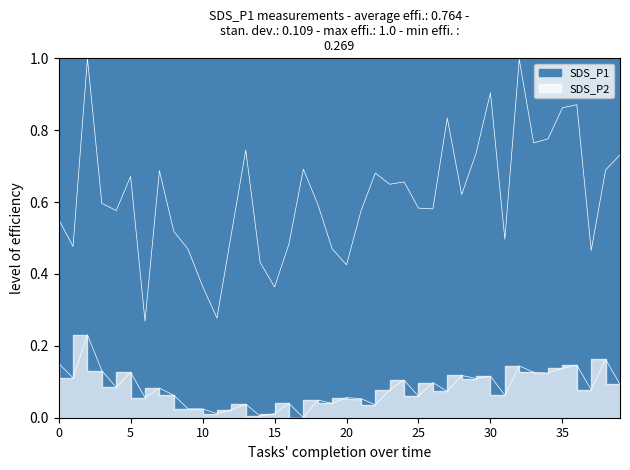

Reading right to left, transcribe all the data shown in this chart.

SDS_P1: 0.7	0.7	0.5	0.9	0.9	0.8	0.8	1.0	0.5	0.9	0.7	0.6	0.8	0.6	0.6	0.7	0.6	0.7	0.6	0.4	0.5	0.6	0.7	0.5	0.4	0.4	0.7	0.5	0.3	0.4	0.5	0.5	0.7	0.3	0.7	0.6	0.6	1.0	0.5	0.6
SDS_P2: 0.1	0.2	0.1	0.1	0.1	0.1	0.1	0.1	0.1	0.1	0.1	0.1	0.1	0.1	0.1	0.1	0.1	0.0	0.1	0.1	0.0	0.0	0.0	0.0	0.0	0.0	0.0	0.0	0.0	0.0	0.0	0.1	0.1	0.1	0.1	0.1	0.1	0.2	0.1	0.2